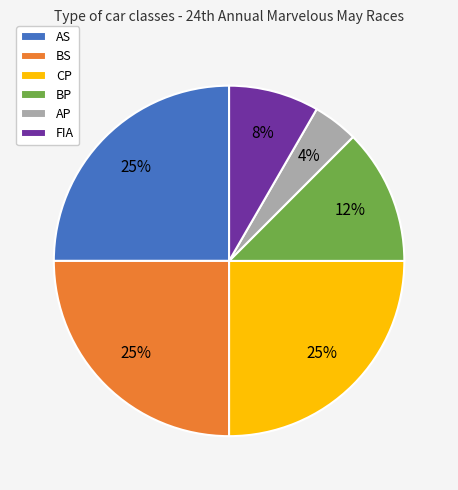

Between FIA and BS, which is larger?

BS